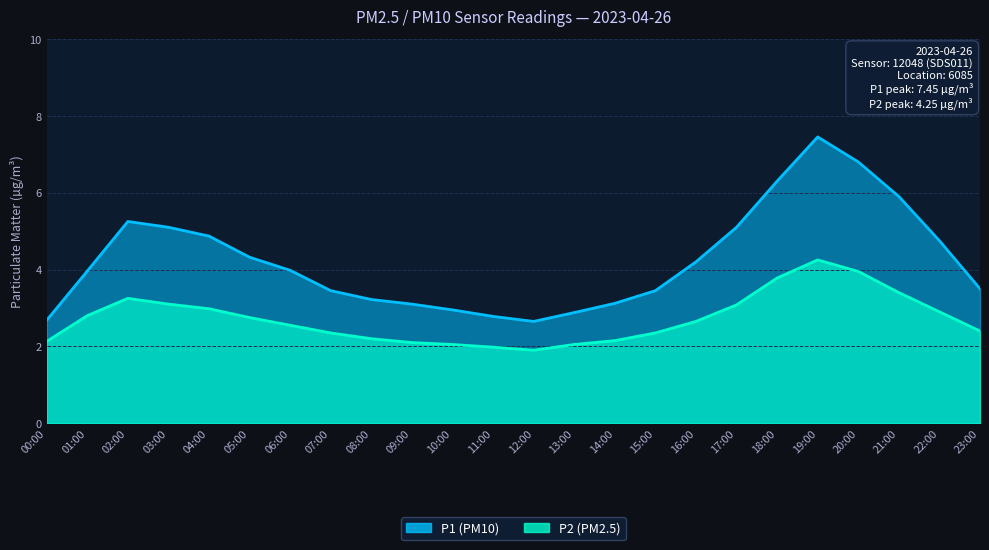

What is the average value of the P2 series?

2.7